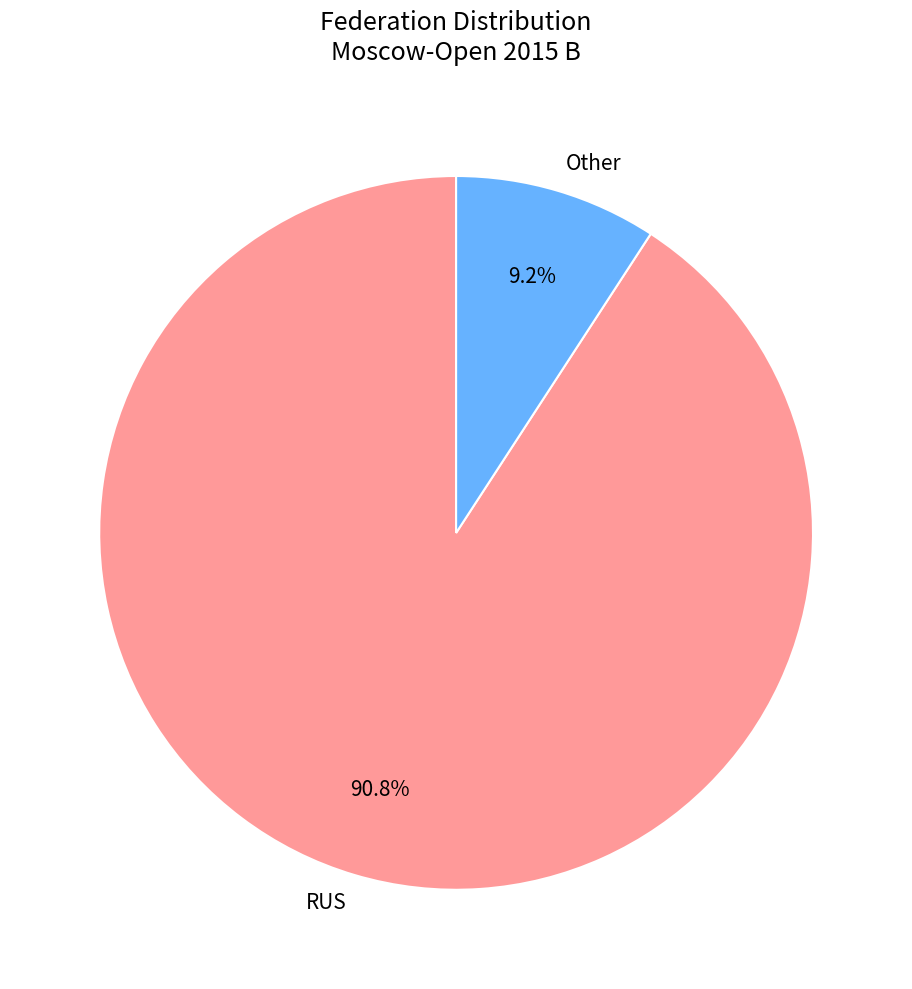

Between RUS and Other, which is larger?

RUS